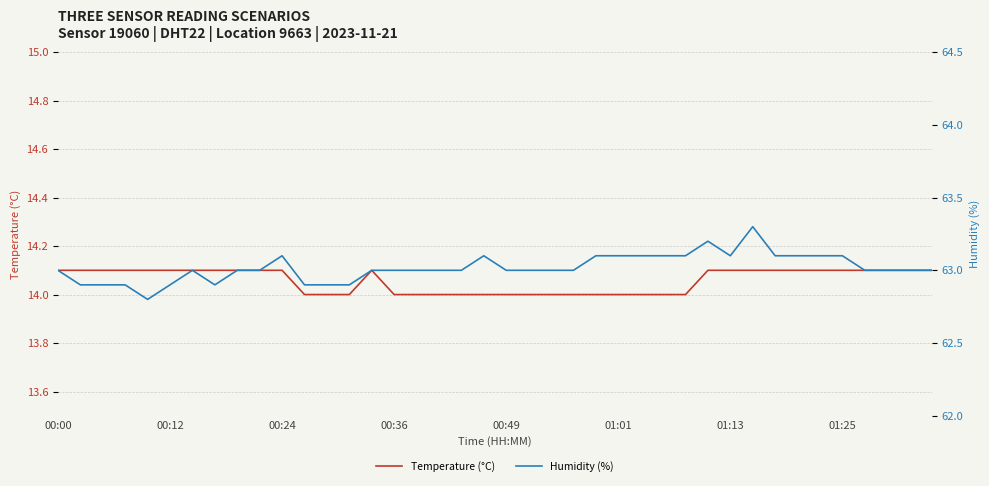

What is the lowest value of the Humidity (%) series?

62.8